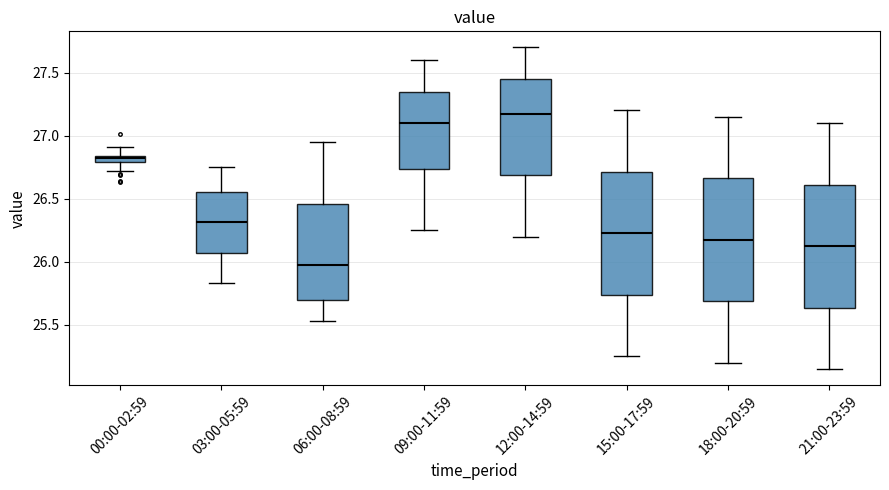

Where does the lower whisker of the box for 09:00-11:59 end on the y-axis? The values are not printed on the chart, so give them approximately, as read against the axis.

26.25